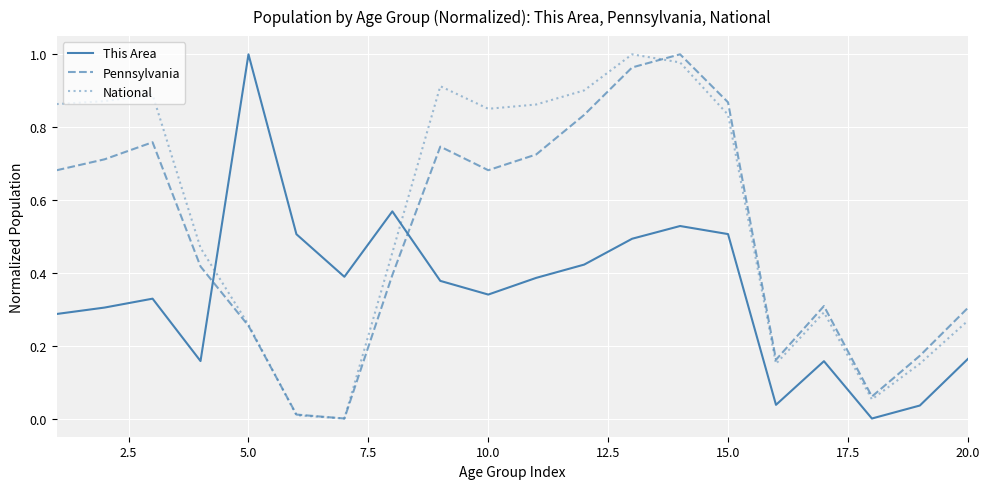

How many times do This Area and Pennsylvania cross each other?

2